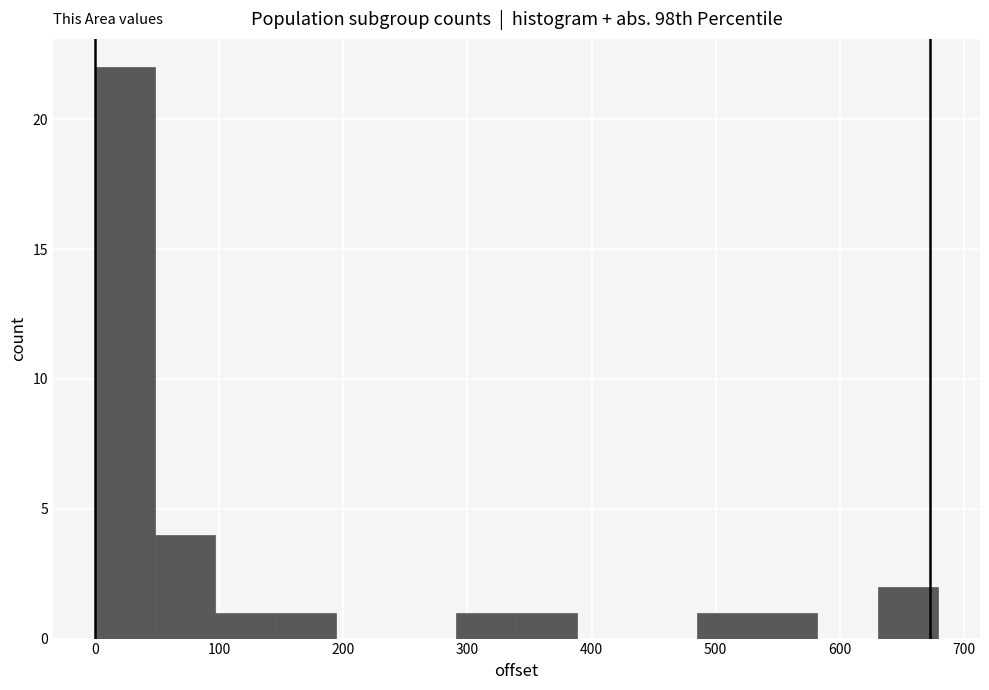

Reading left to right, transcribe this chart: for each bar, give the range it covers on the x-axis and its height. Neither the bar edges nor the heights are printed on the chart, so give them approximately, as read against the axes.

0 to 50: 22
50 to 100: 4
100 to 150: 1
150 to 190: 1
190 to 240: 0
240 to 290: 0
290 to 340: 1
340 to 390: 1
390 to 440: 0
440 to 490: 0
490 to 530: 1
530 to 580: 1
580 to 630: 0
630 to 680: 2